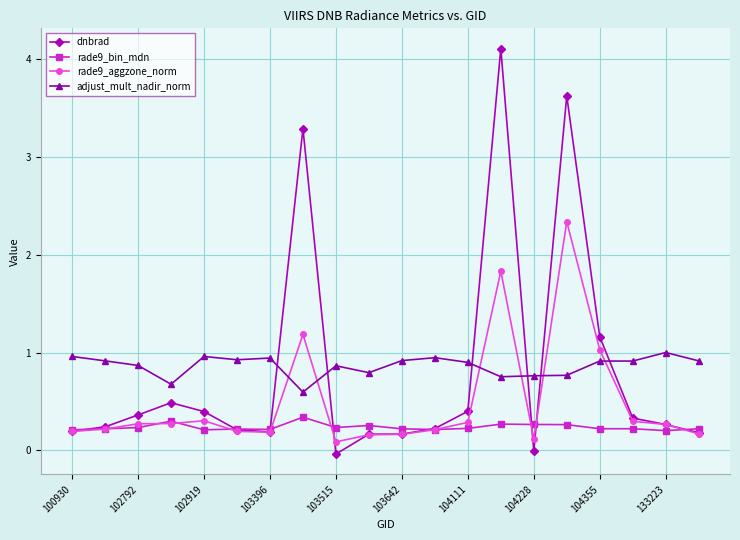

What is the value of the rade9_bin_mdn point at the 6th from the left?

0.2